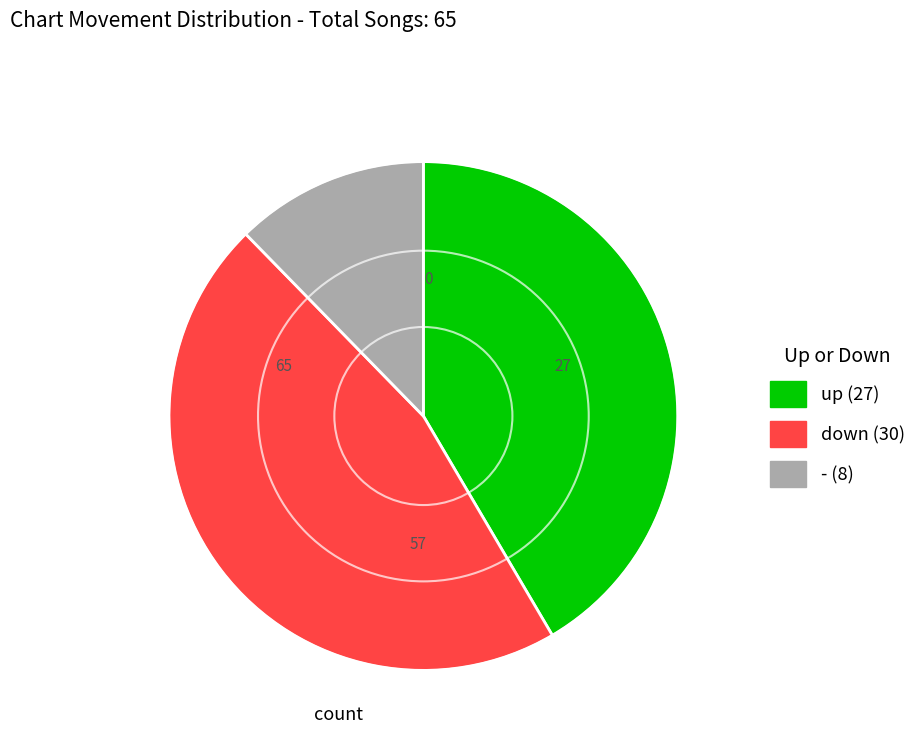

Count the number of slices in the pie.

3